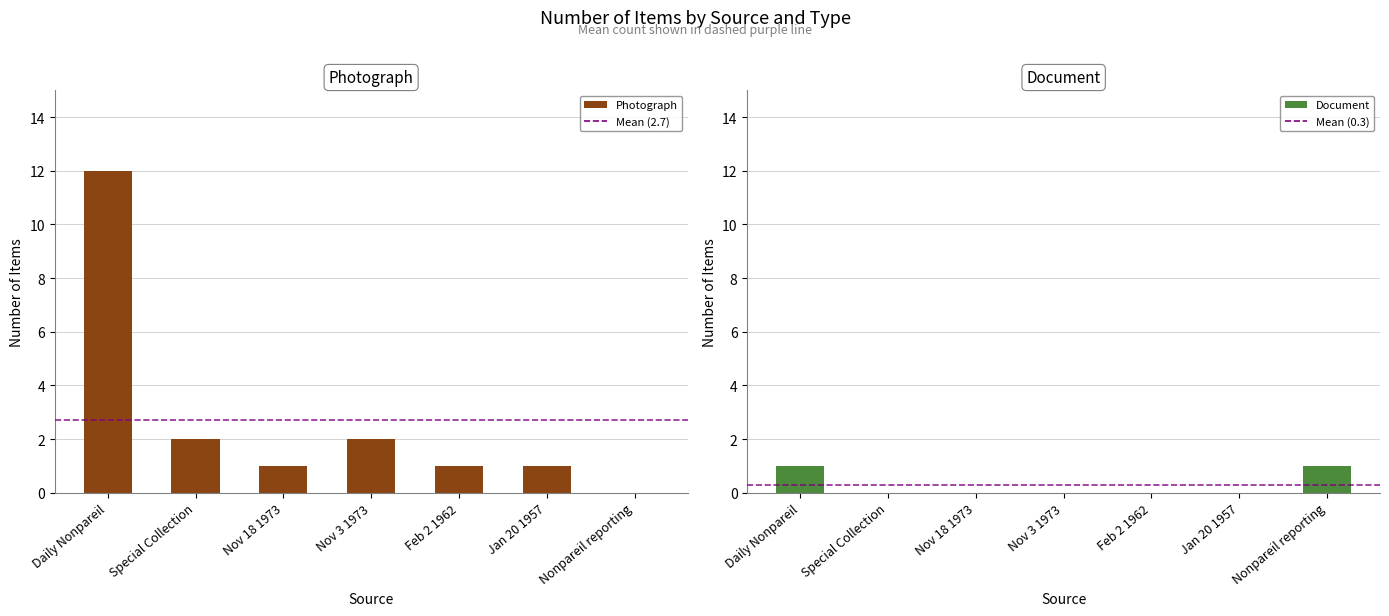

What is the highest value of the Document series?

1